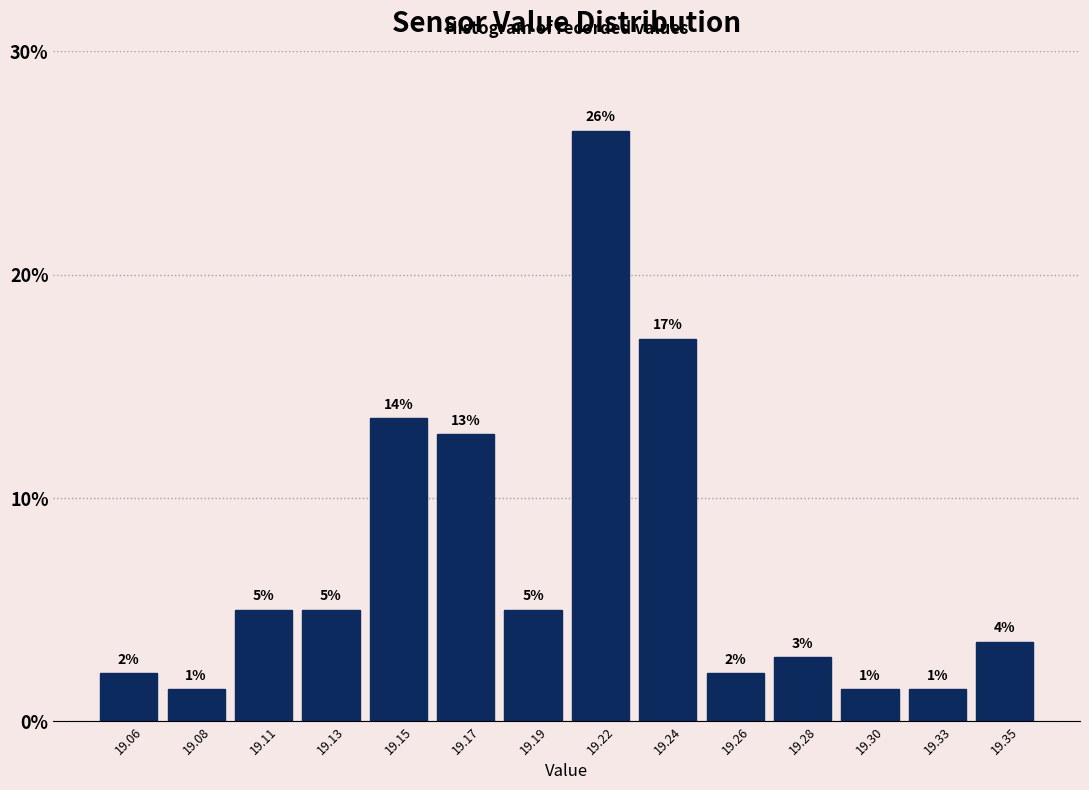

Are the bars horizontal?

No